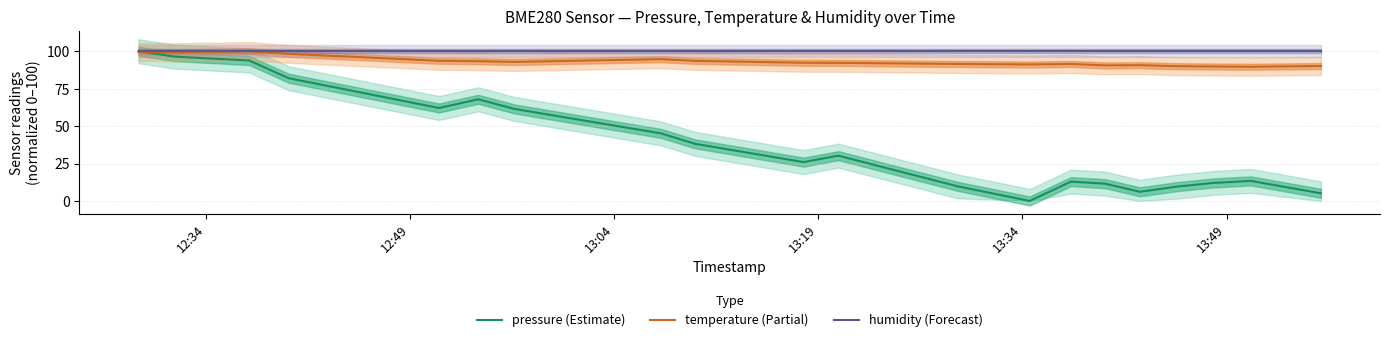

True or false: humidity has a value of 22.2 at 16.

False